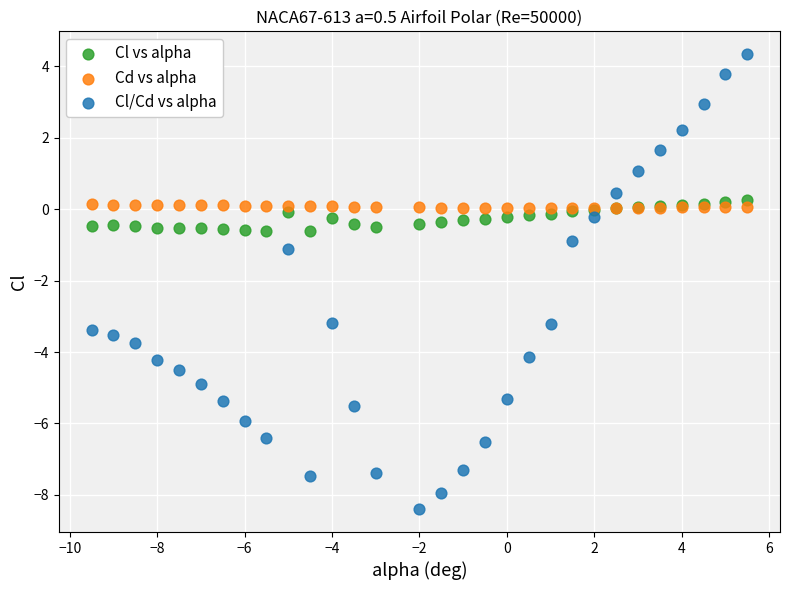

What is the X range (max minus min) for the scatter plot?

15.0